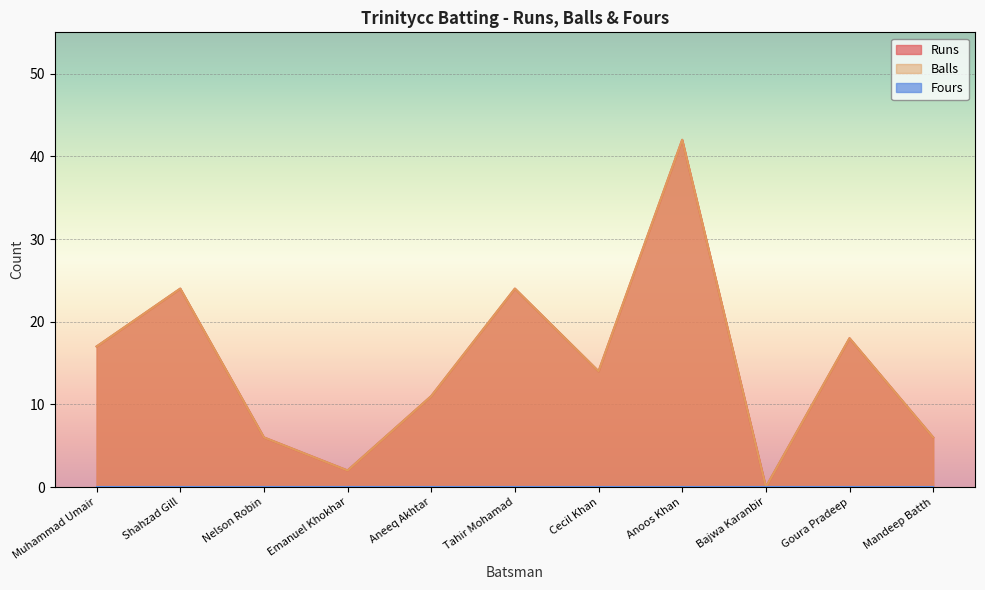

The Balls series shows 0 at Bajwa Karanbir. True or false?

True